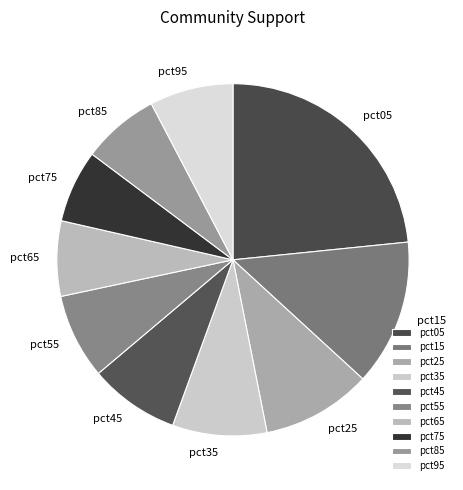

Which category has the biggest portion of the pie?

pct05